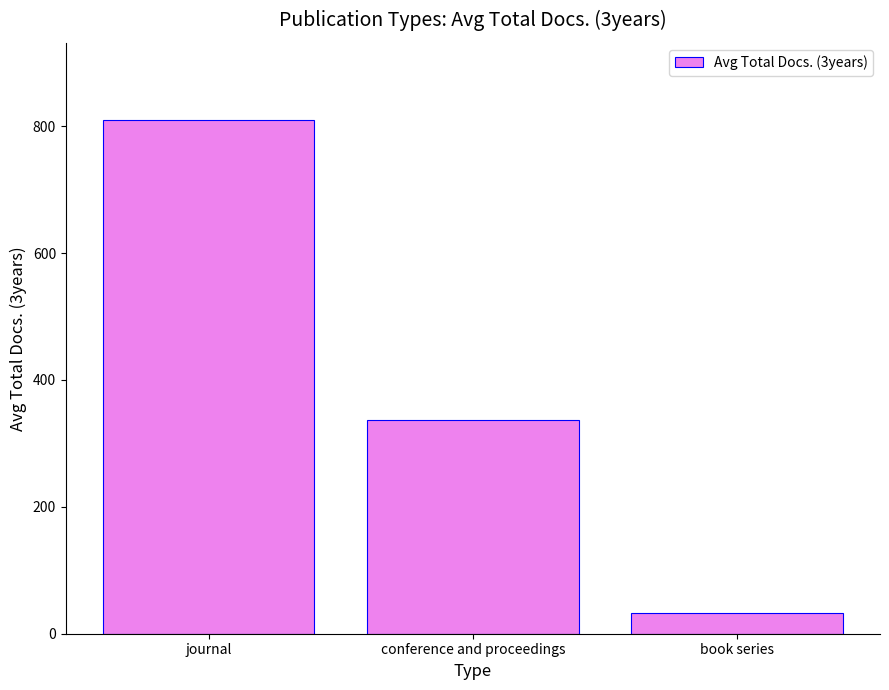

What position from the right is conference and proceedings?

2